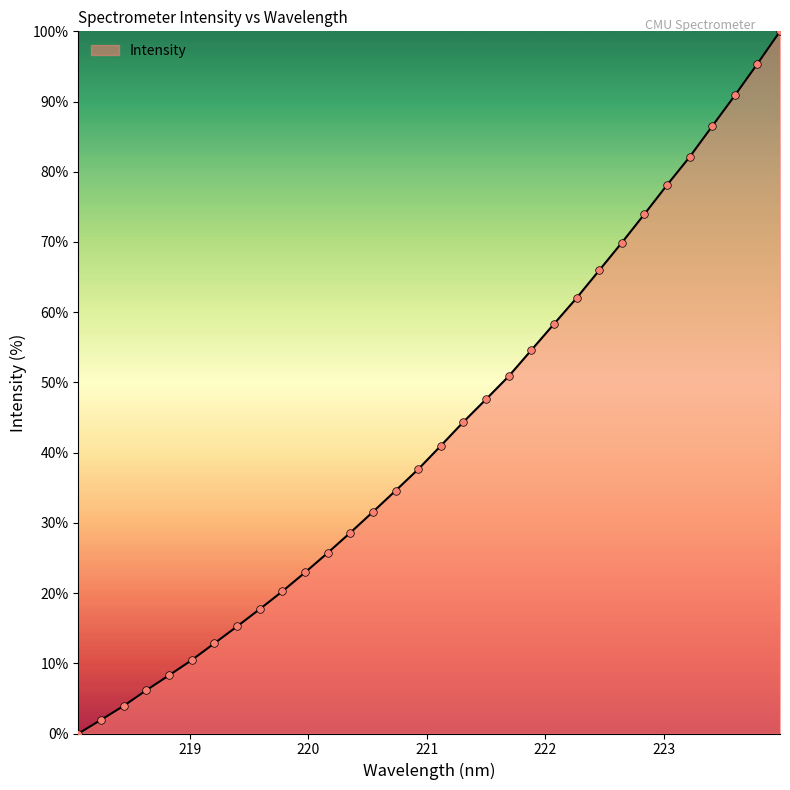

What is the difference between the maximum and minimum values?

100.0